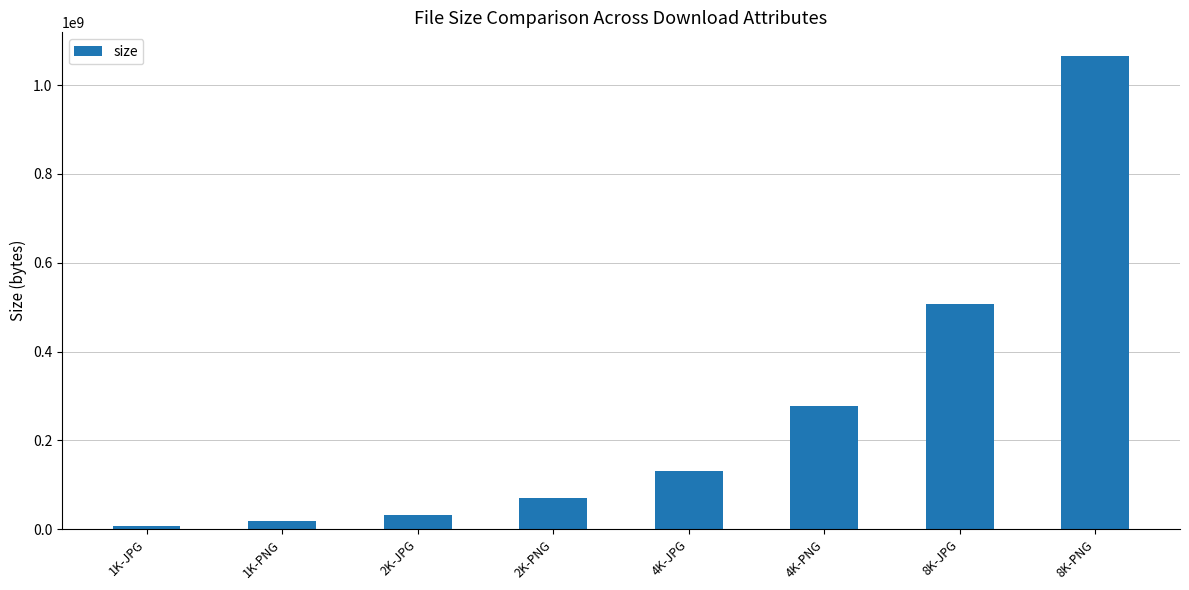

What is the difference between the maximum and second lowest values?

1047515280